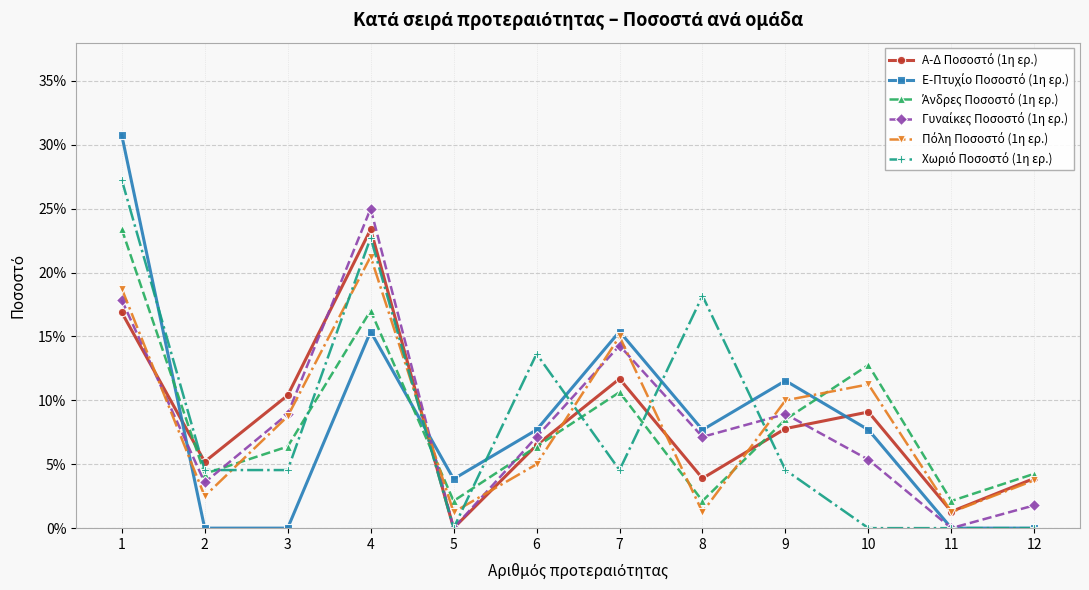

Is this an area chart (filled region under the line)?

No